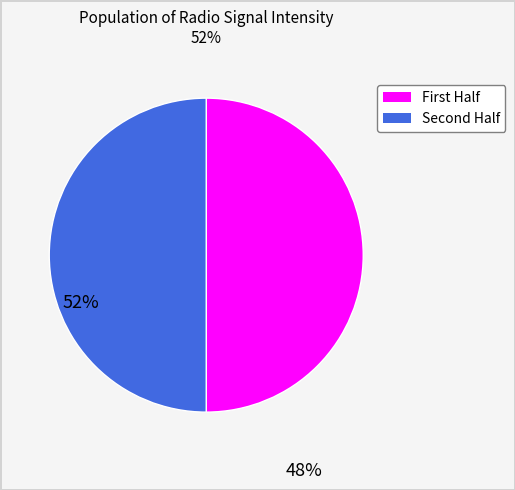

Count the number of slices in the pie.

2